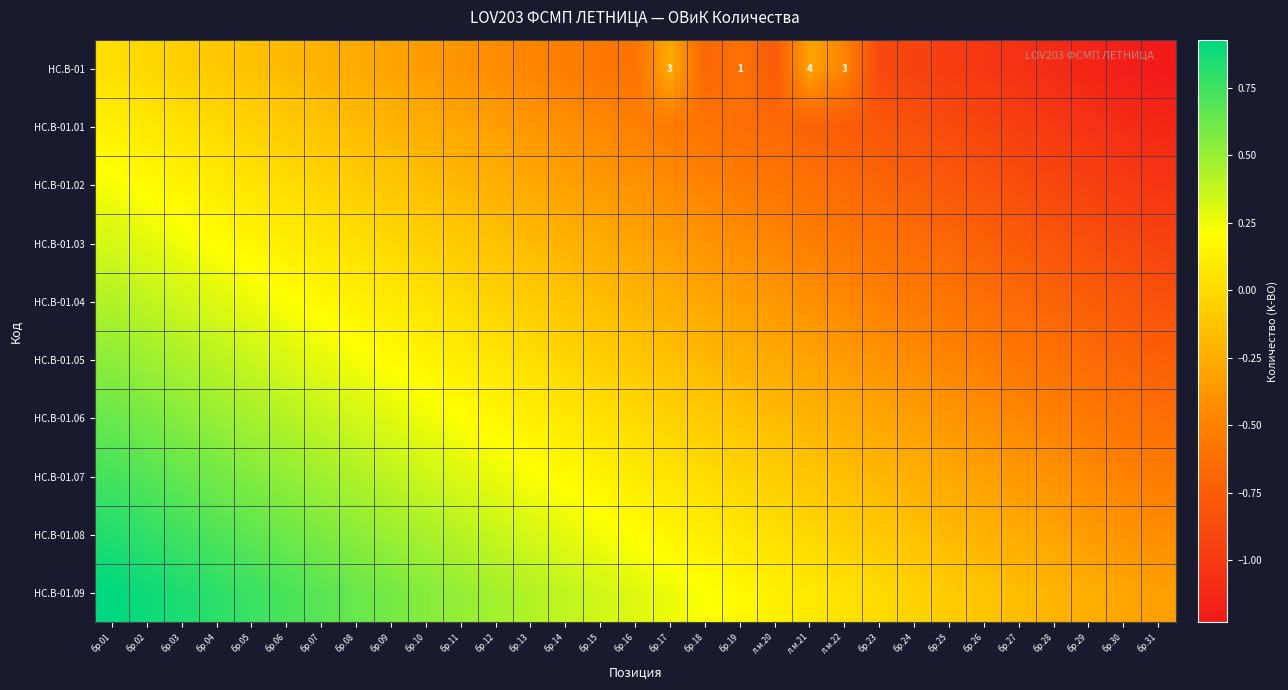

List the labels in order of HC.B-01.05 value, largest first.

бр.01, бр.02, бр.03, бр.04, бр.05, бр.06, бр.07, бр.08, бр.09, бр.10, бр.11, бр.12, бр.13, бр.14, бр.15, бр.16, бр.17, бр.18, бр.19, л.м.20, л.м.21, л.м.22, бр.23, бр.24, бр.25, бр.26, бр.27, бр.28, бр.29, бр.30, бр.31